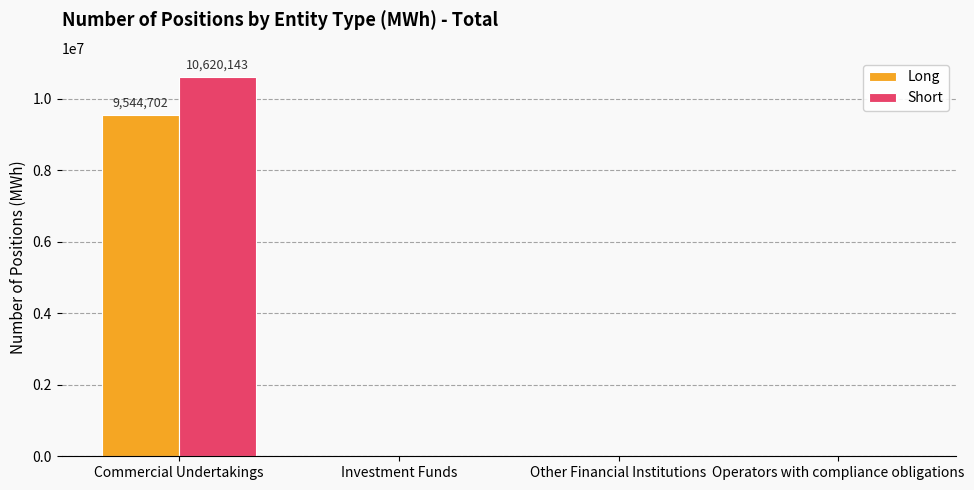

At which category is the sum across all series the highest?

Commercial Undertakings